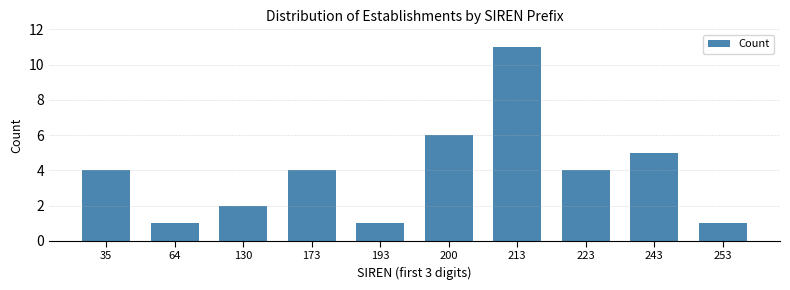

Reading left to right, extract all data points from this chart.

4	1	2	4	1	6	11	4	5	1